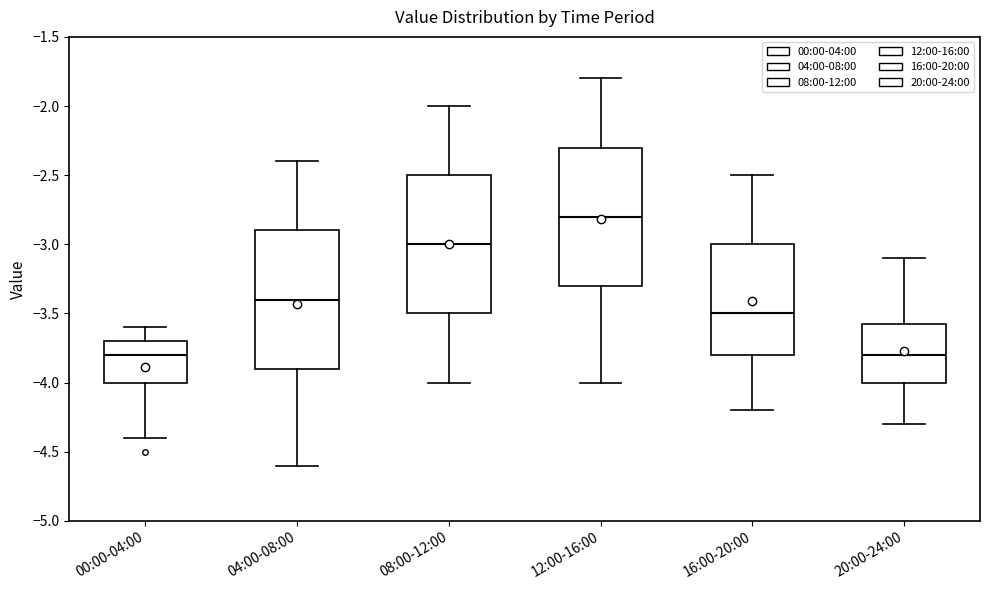

Where is the lower edge of the box for 04:00-08:00 on the y-axis? The values are not printed on the chart, so give them approximately, as read against the axis.

-3.90